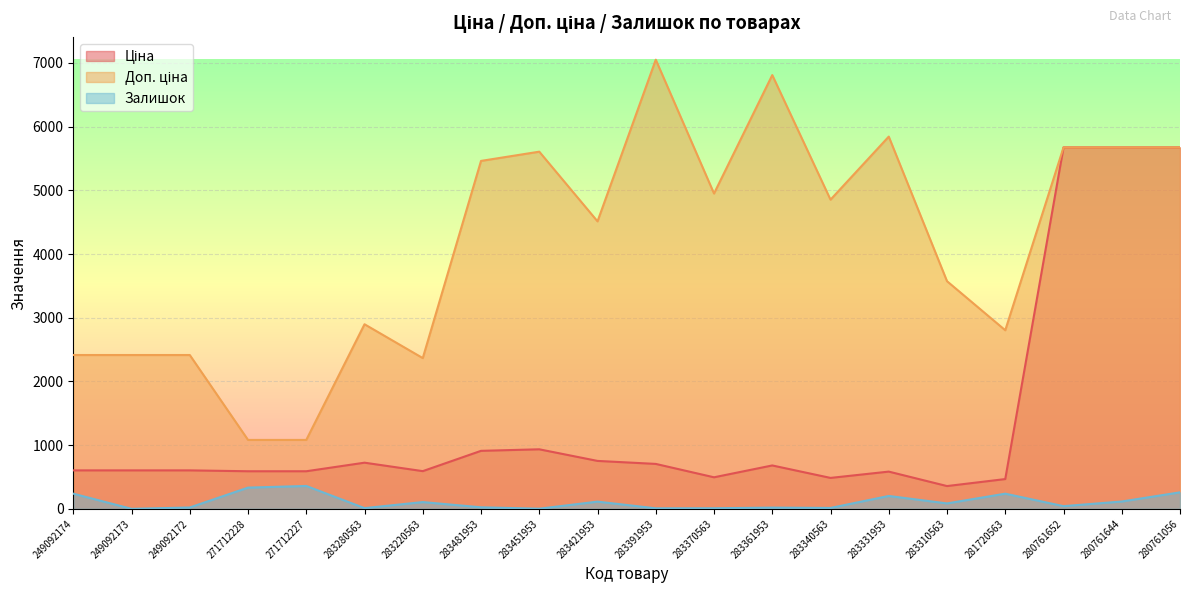

What is the label of the 5th point from the left?

271712227